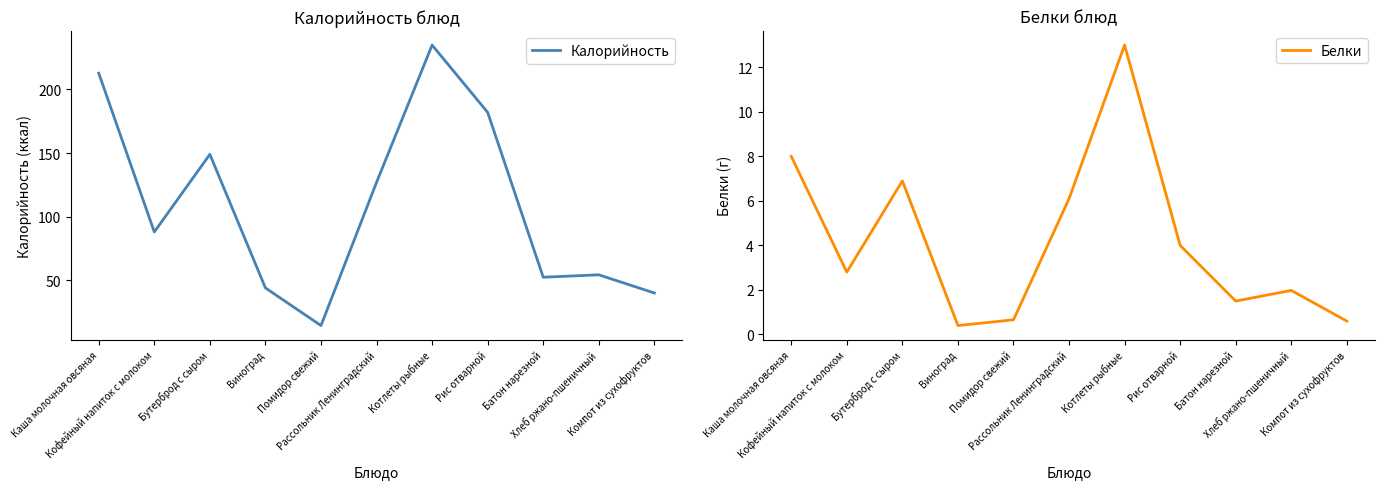

Where is Белки nearest to the value 6?

Рассольник Ленинградский